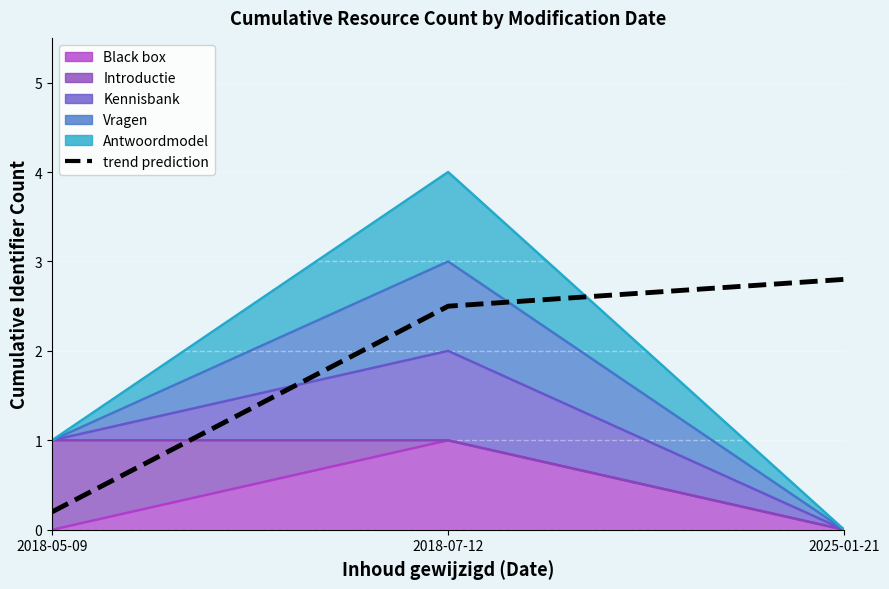

Count the number of categories in the chart.

3